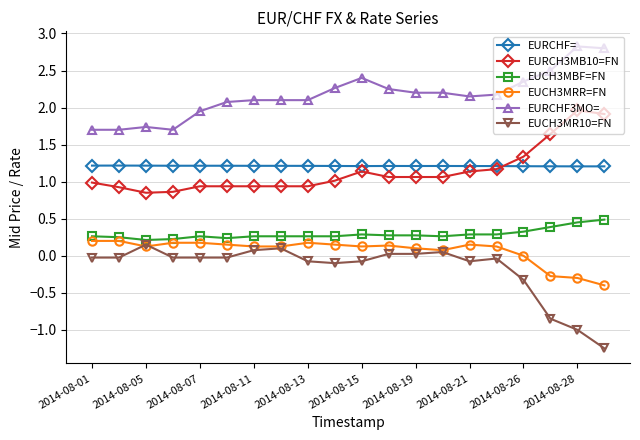

Which series has the widest spread of values?

EUCH3MR10=FN